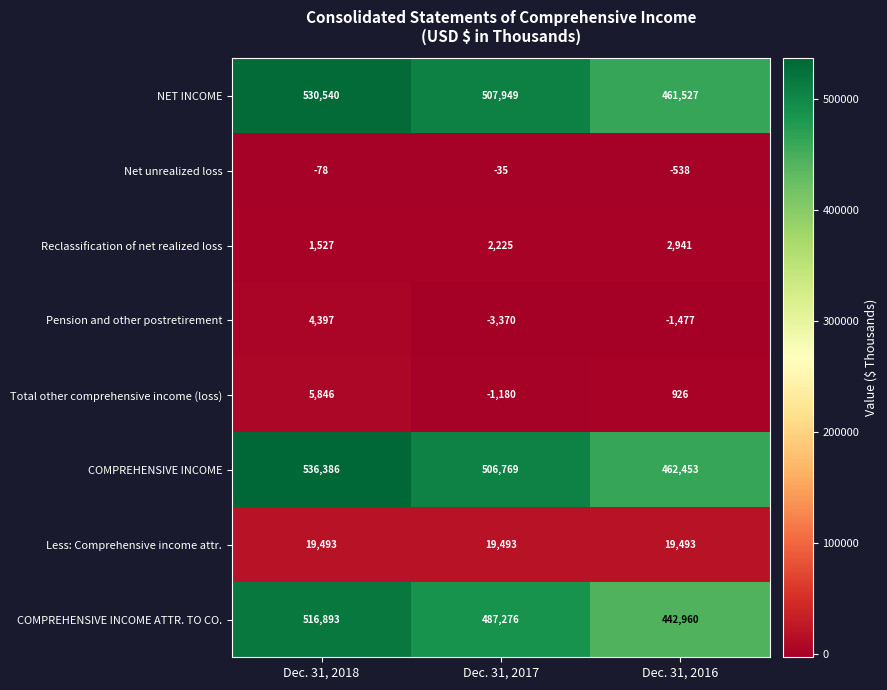

What is the difference between the Total other comprehensive income (loss) values at Dec. 31, 2017 and Dec. 31, 2016?

2106